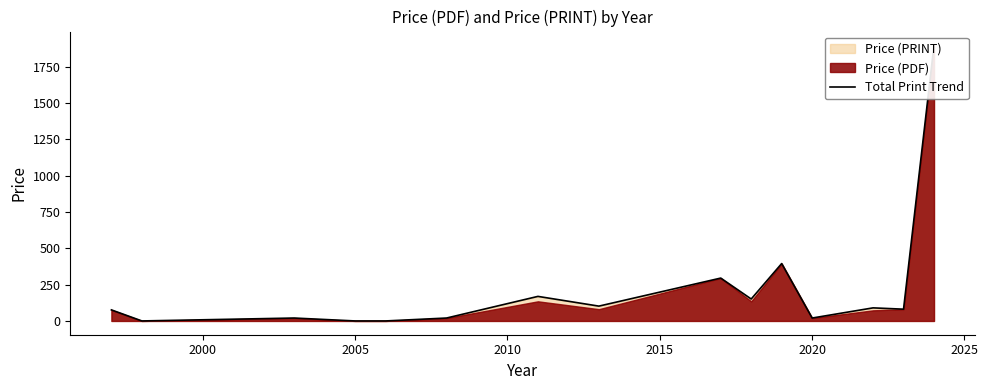

Read the value at 2020, to the nearest 10.

20